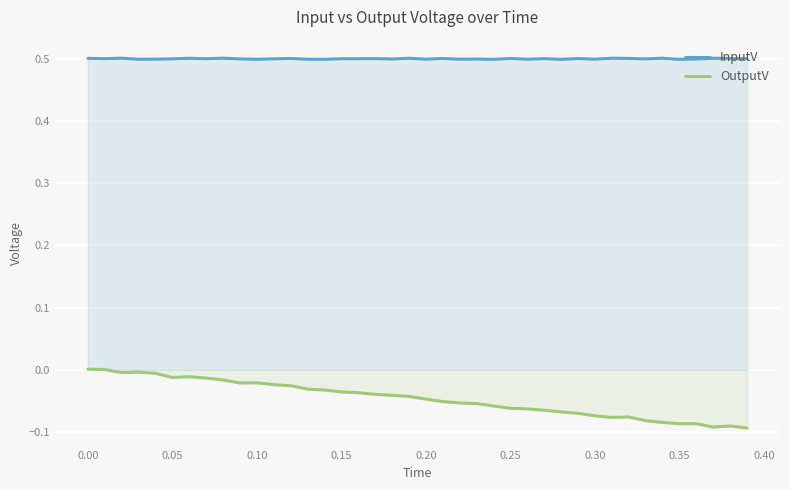

True or false: InputV has a value of 0.5 at 0.05.

True